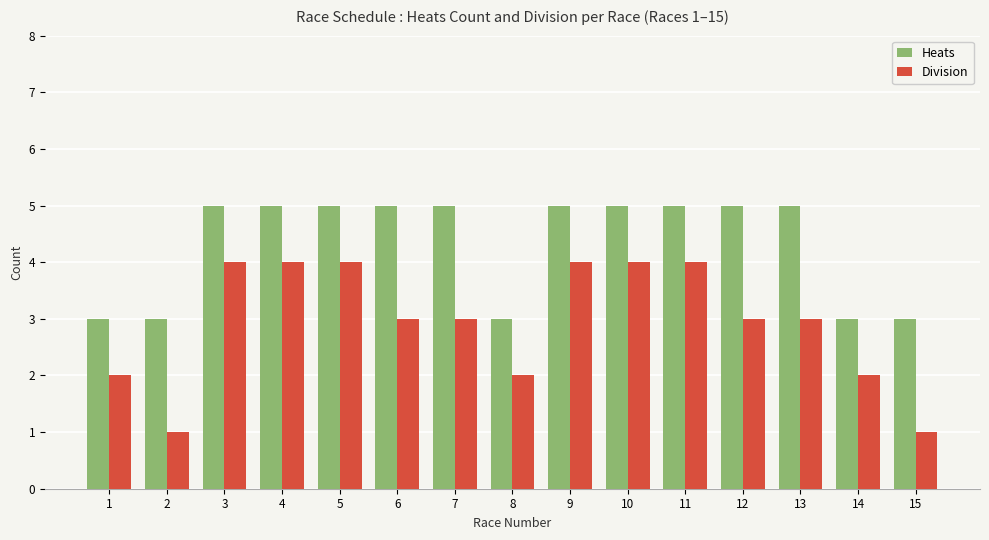

Between 8 and 12, which series saw the biggest shift?

Heats